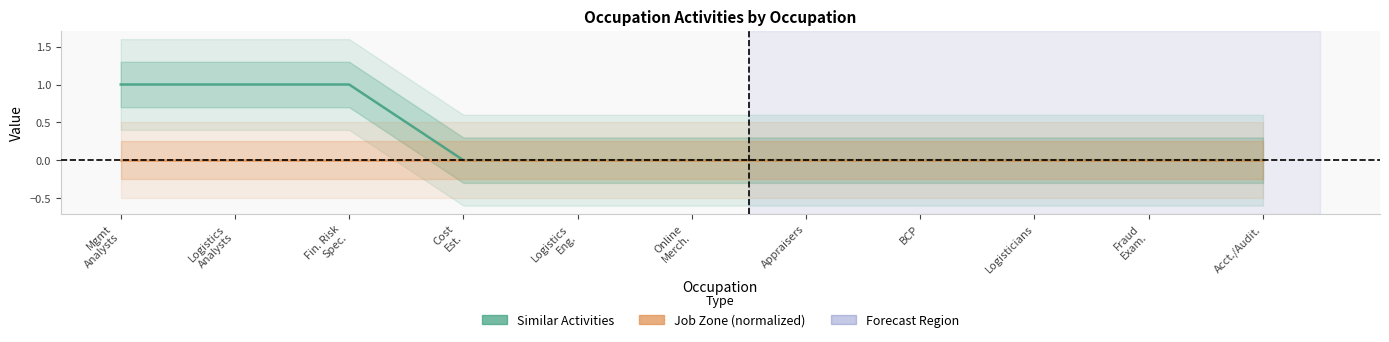

Reading left to right, transcribe all the data shown in this chart.

Similar Activities: Mgmt
Analysts=1	Logistics
Analysts=1	Fin. Risk
Spec.=1	Cost
Est.=0	Logistics
Eng.=0	Online
Merch.=0	Appraisers=0	BCP=0	Logisticians=0	Fraud
Exam.=0	Acct./Audit.=0
Job Zone (normalized): Mgmt
Analysts=0	Logistics
Analysts=0	Fin. Risk
Spec.=0	Cost
Est.=0	Logistics
Eng.=0	Online
Merch.=0	Appraisers=0	BCP=0	Logisticians=0	Fraud
Exam.=0	Acct./Audit.=0